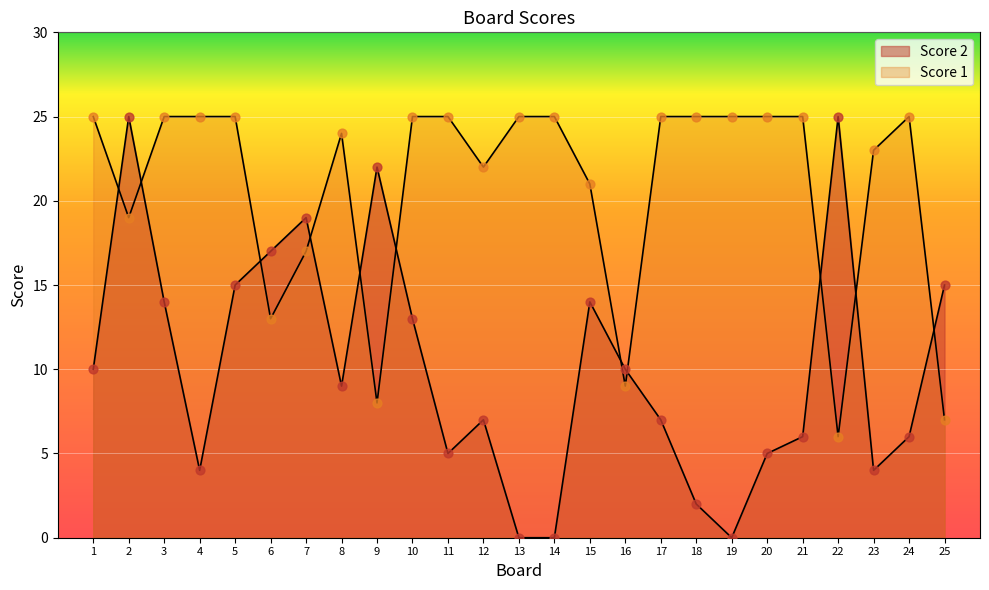

What are all the series names shown in the legend?

Score 1, Score 2